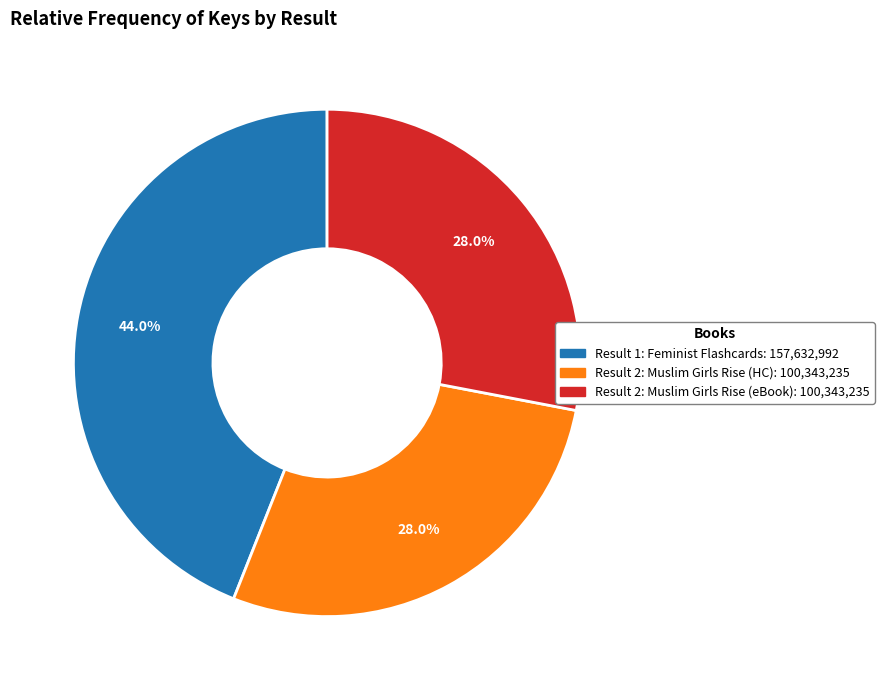

Is there a majority slice in this chart?

No